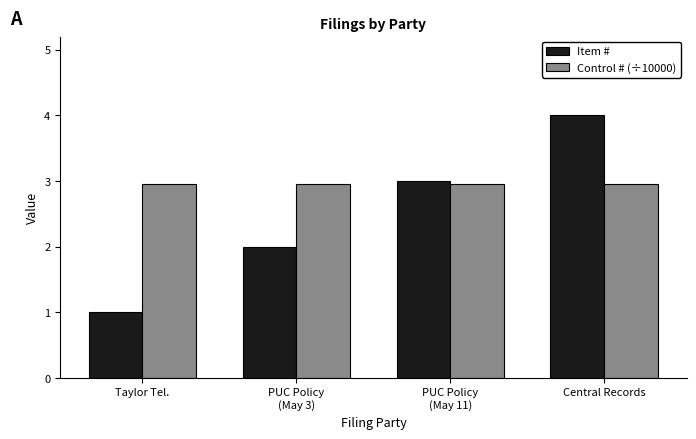

What is the sum of all Item # values?

10.0